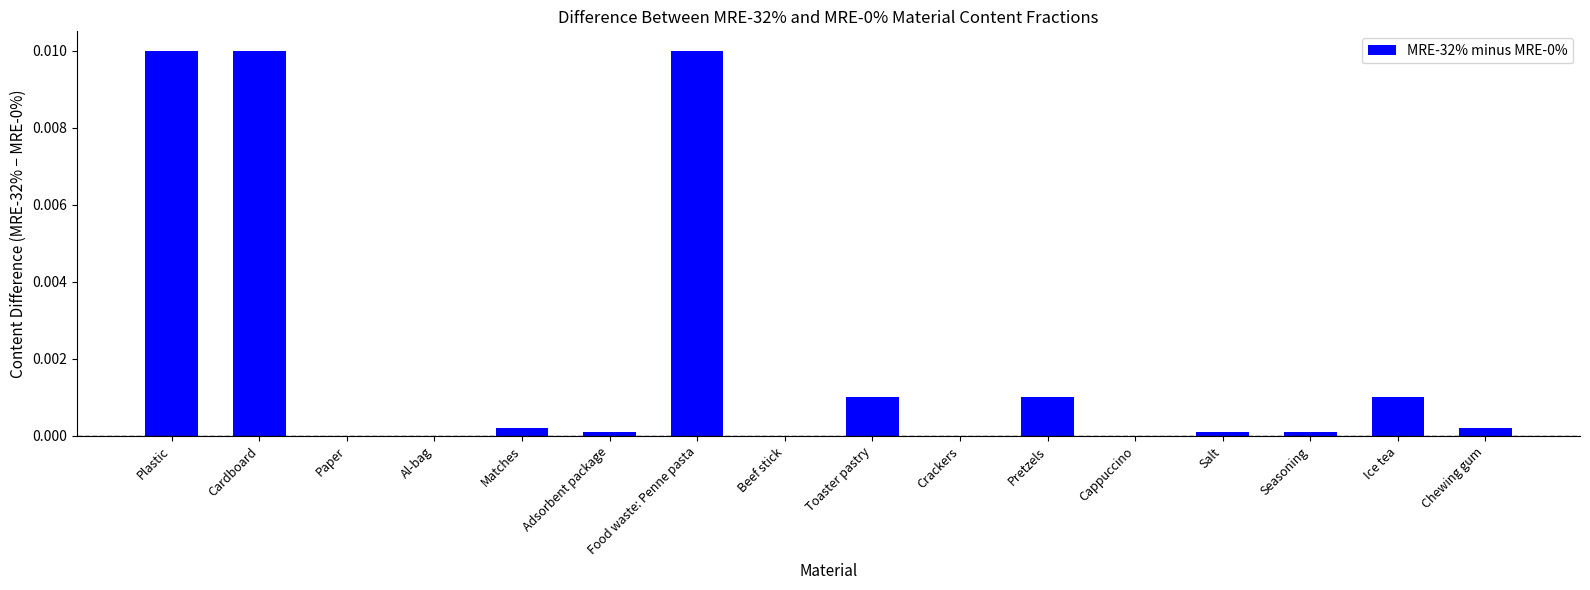

Are the bars horizontal?

No